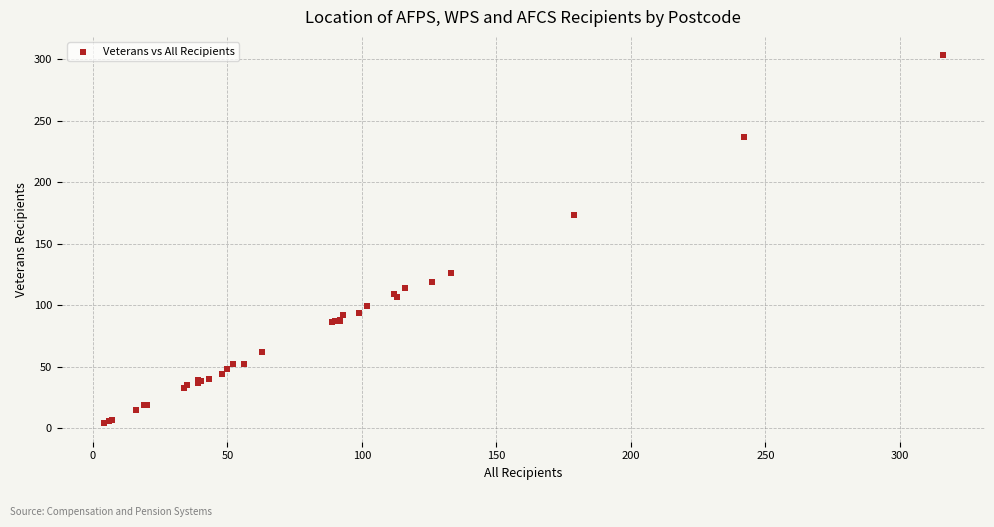

What Y value in the scatter plot is closest to 153?

173